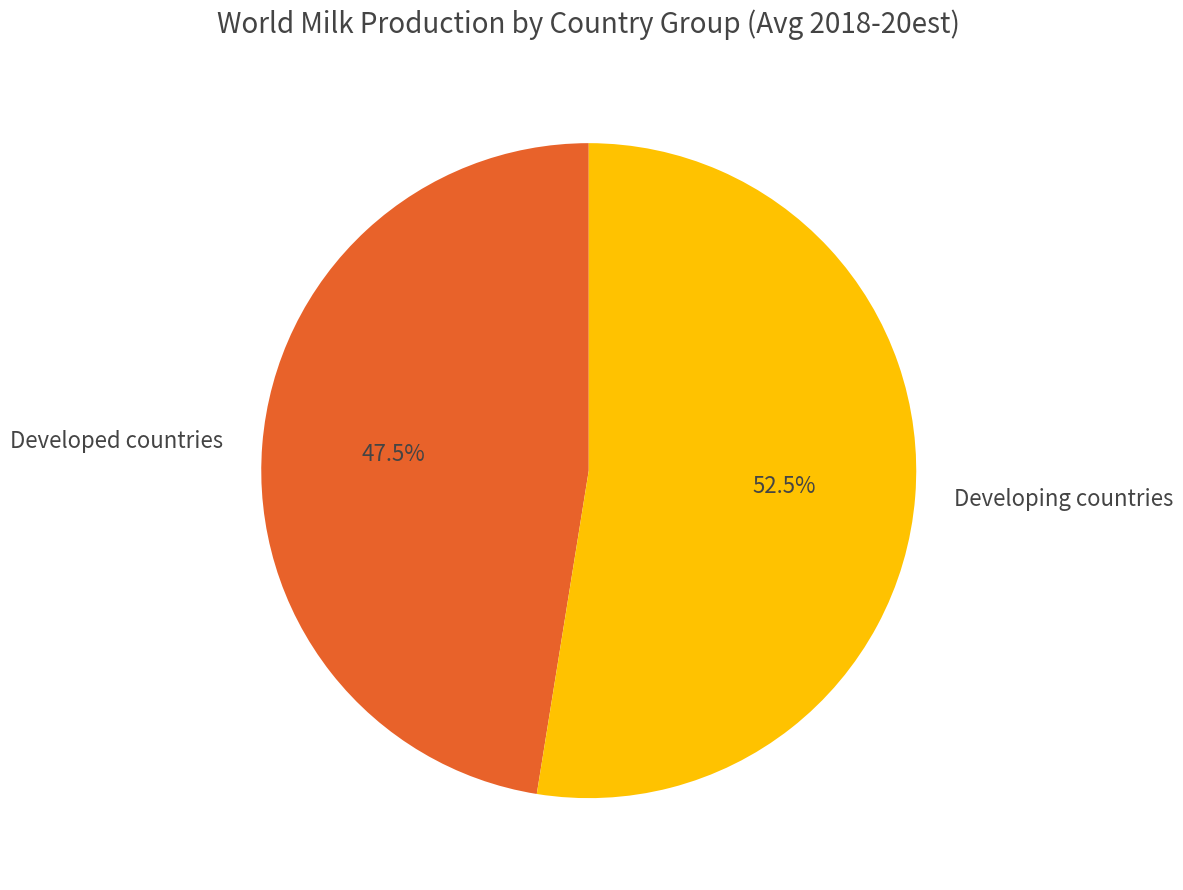

How many segments does this pie chart have?

2